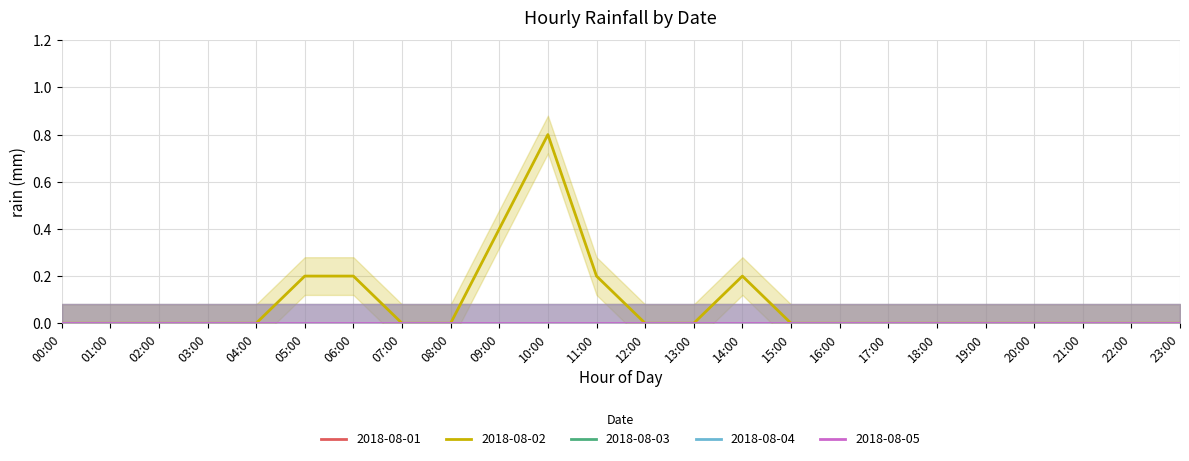

How many lines are shown in the chart?

5